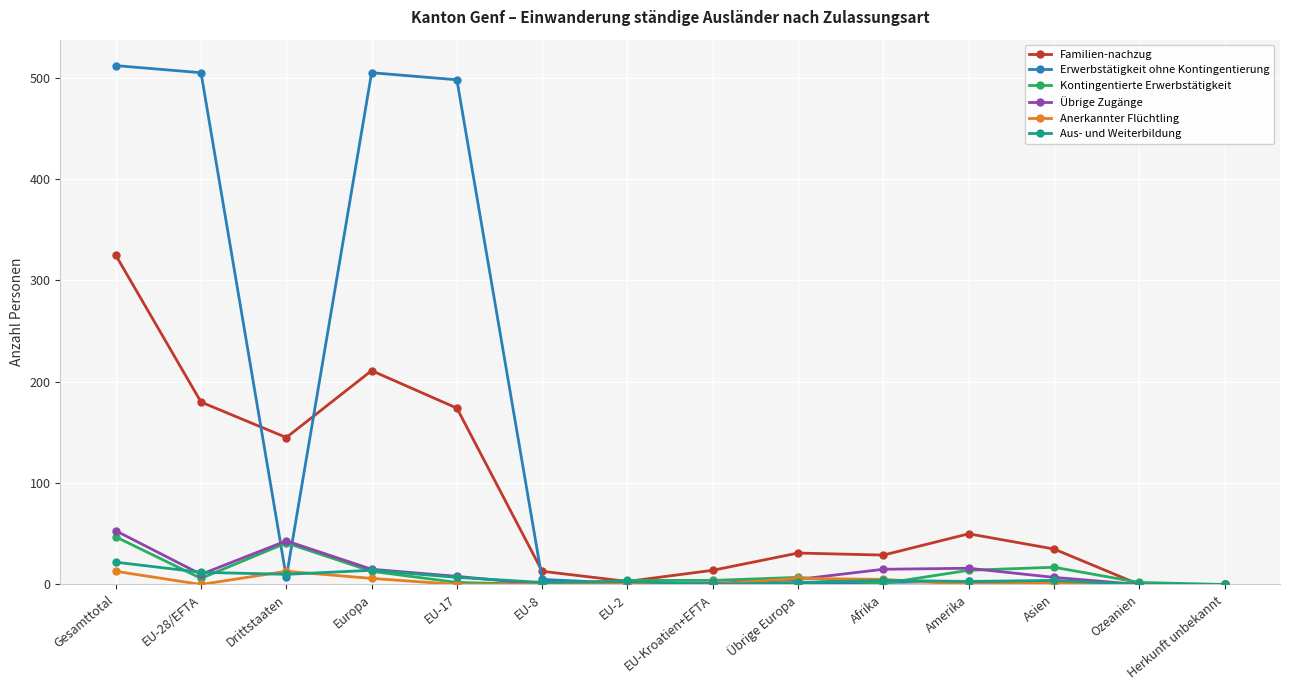

True or false: Familien-nachzug and Erwerbstätigkeit ohne Kontingentierung cross at least once.

True